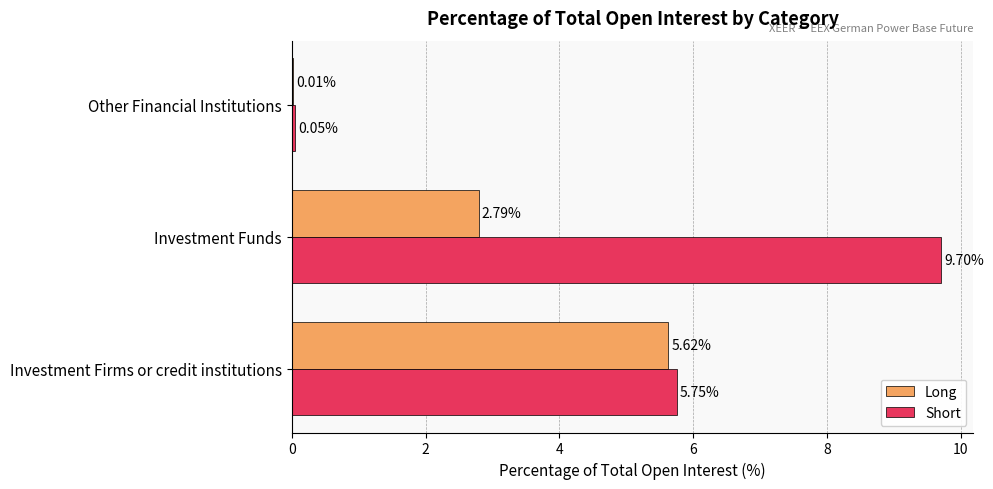

Between Investment Firms or credit institutions and Other Financial Institutions, which series saw the biggest shift?

Short